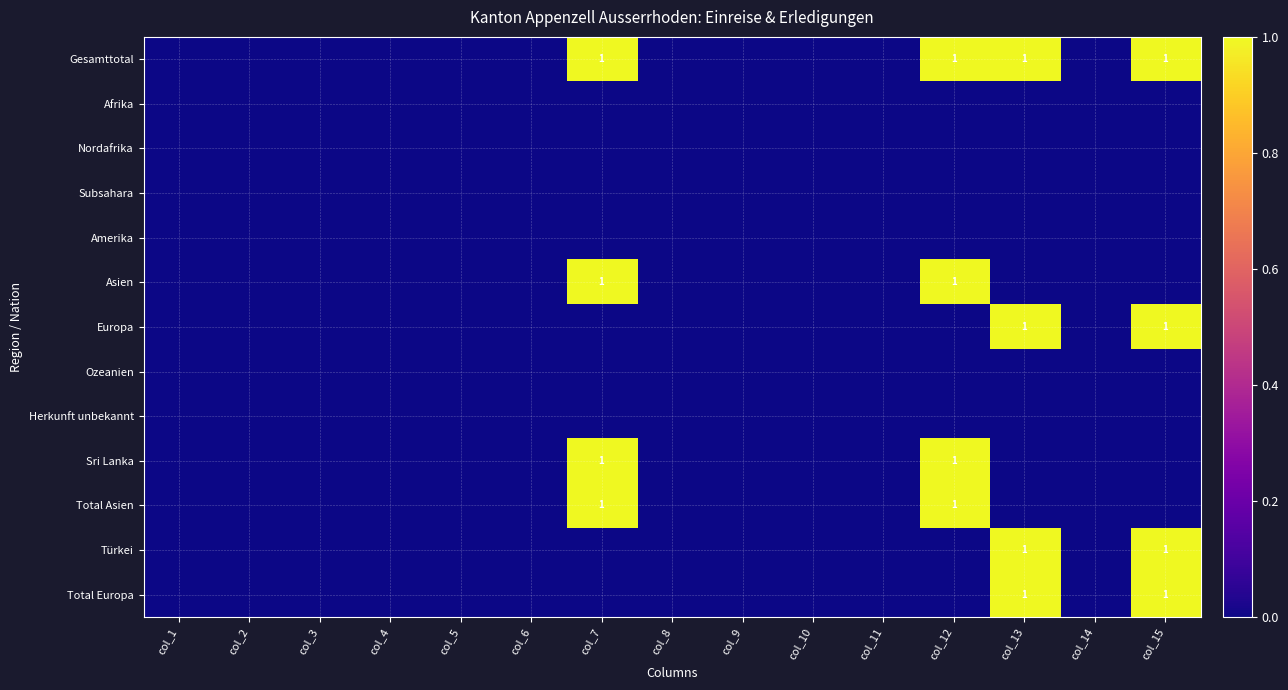

The Gesamttotal series shows 1 at col_13. True or false?

True